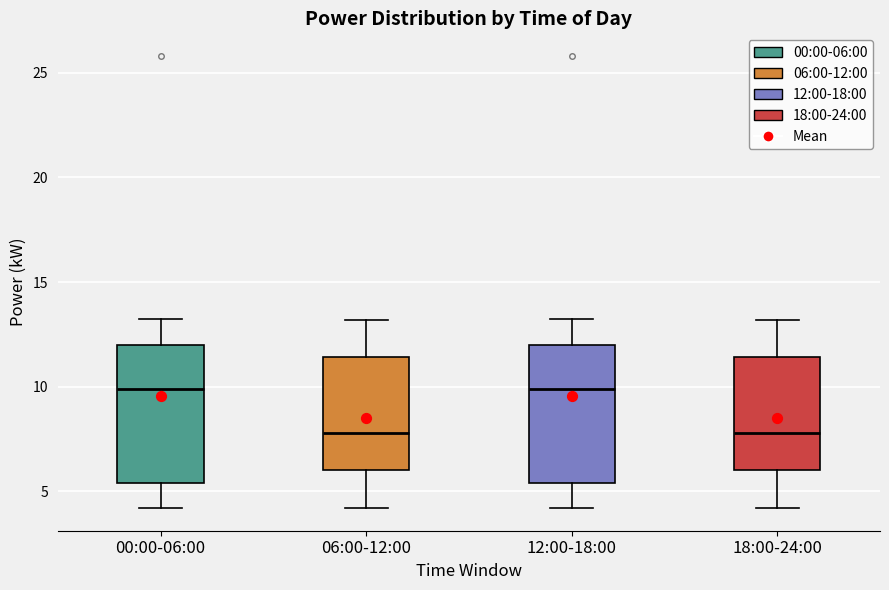

Reading left to right, transcribe this box plot: for each box, give where its median line is, the range the box spans, and where its two whiskers end, as read against the y-axis. The values are not printed on the chart, so give them approximately, as read against the axis.

00:00-06:00: median 10.0, box 5.5 to 12.0, whiskers 4.0 to 13.0
06:00-12:00: median 8.0, box 6.0 to 11.5, whiskers 4.0 to 13.0
12:00-18:00: median 10.0, box 5.5 to 12.0, whiskers 4.0 to 13.0
18:00-24:00: median 8.0, box 6.0 to 11.5, whiskers 4.0 to 13.0